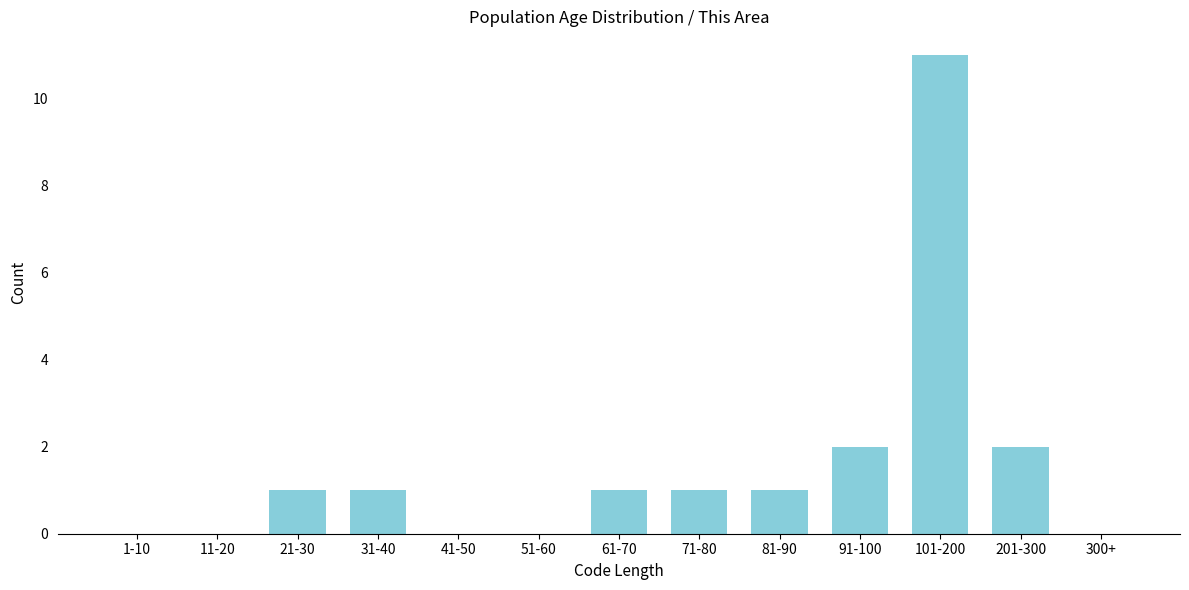

Reading left to right, extract all data points from this chart.

1-10=0	11-20=0	21-30=1	31-40=1	41-50=0	51-60=0	61-70=1	71-80=1	81-90=1	91-100=2	101-200=11	201-300=2	300+=0